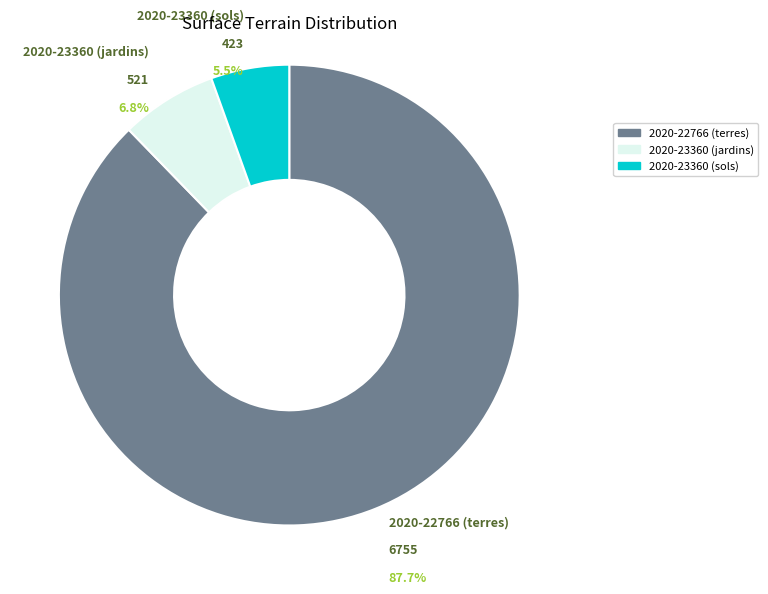

Which slice is the largest?

2020-22766 (terres)